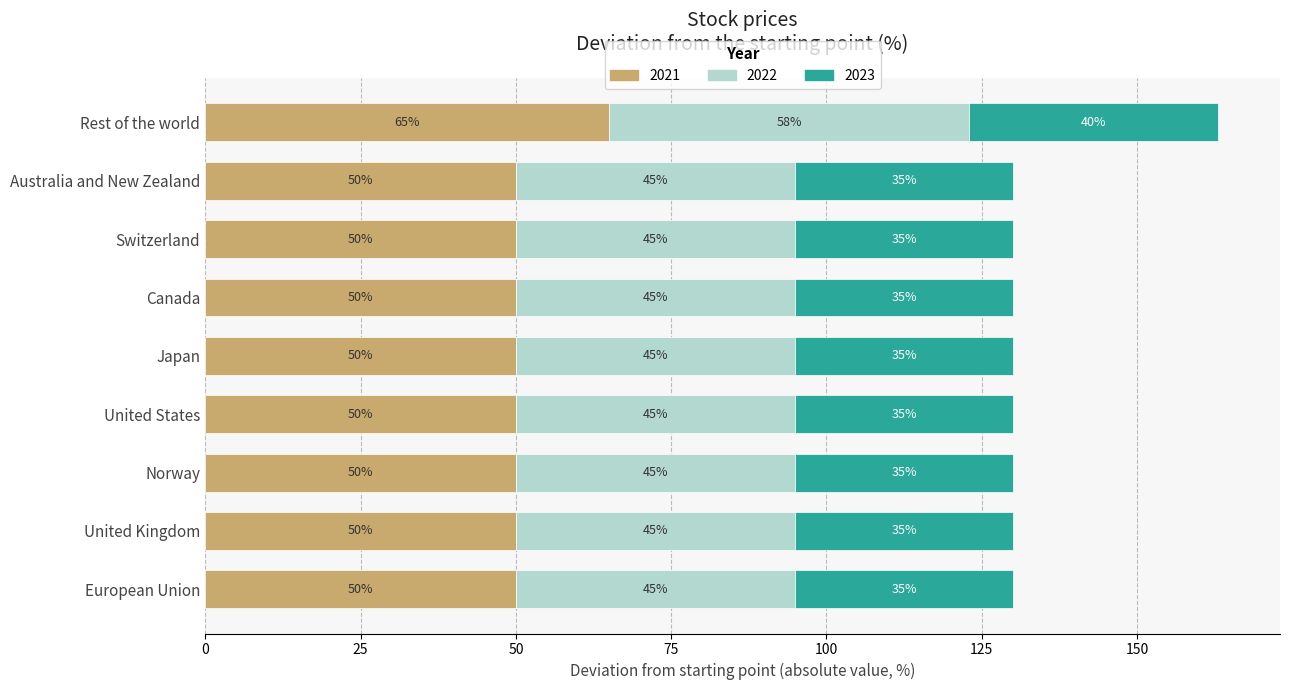

True or false: 2021 has a value of 14 at Japan.

False